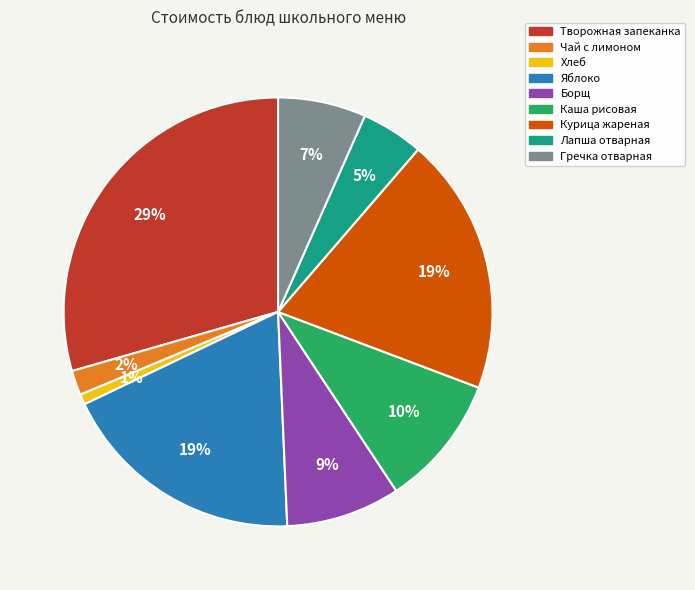

Between Лапша отварная and Гречка отварная, which is larger?

Гречка отварная